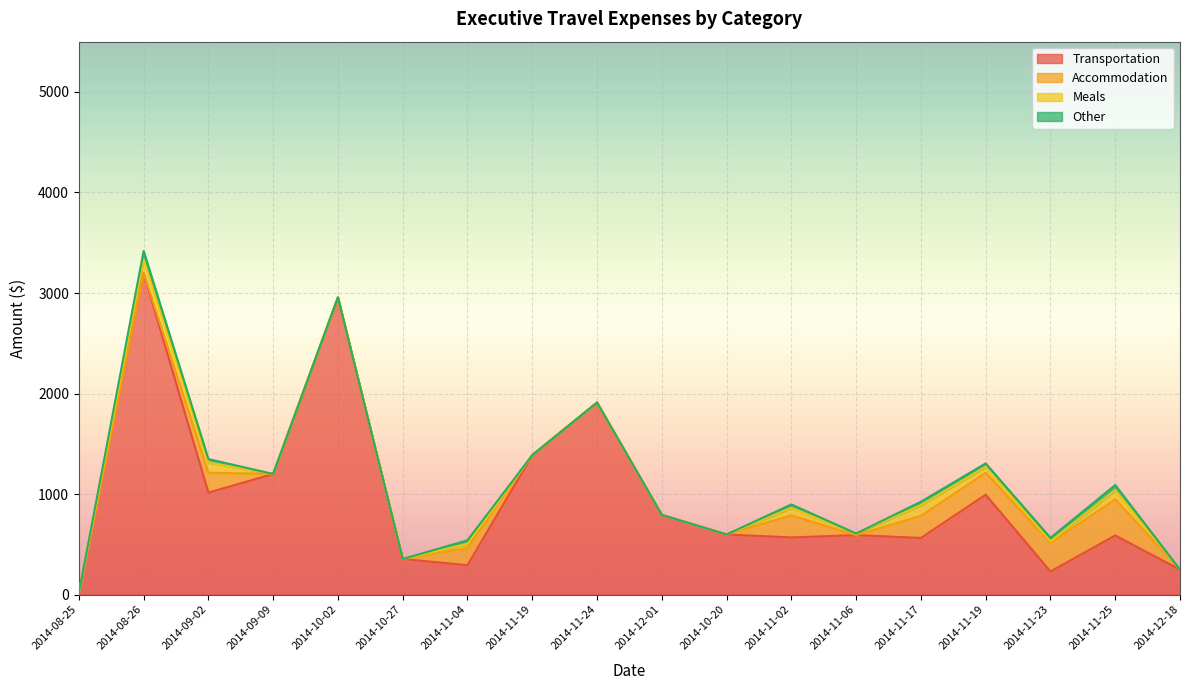

How many intersections are there between Meals and Accommodation?

3